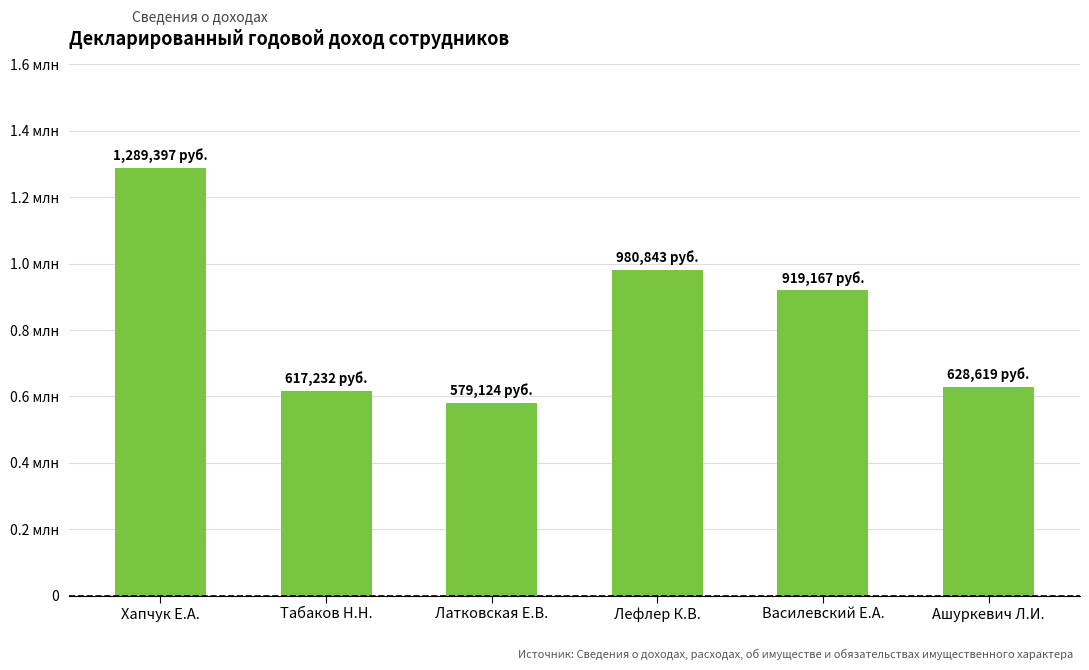

At which category does the chart reach its minimum across all series?

Латковская Е.В.